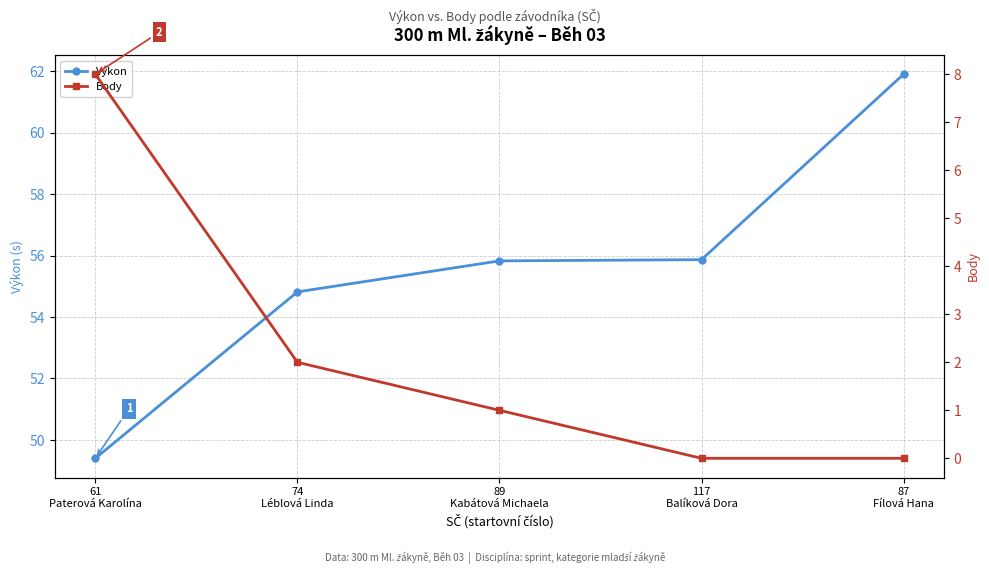

Between 89
Kabátová Michaela and 117
Balíková Dora, which is larger?

117
Balíková Dora